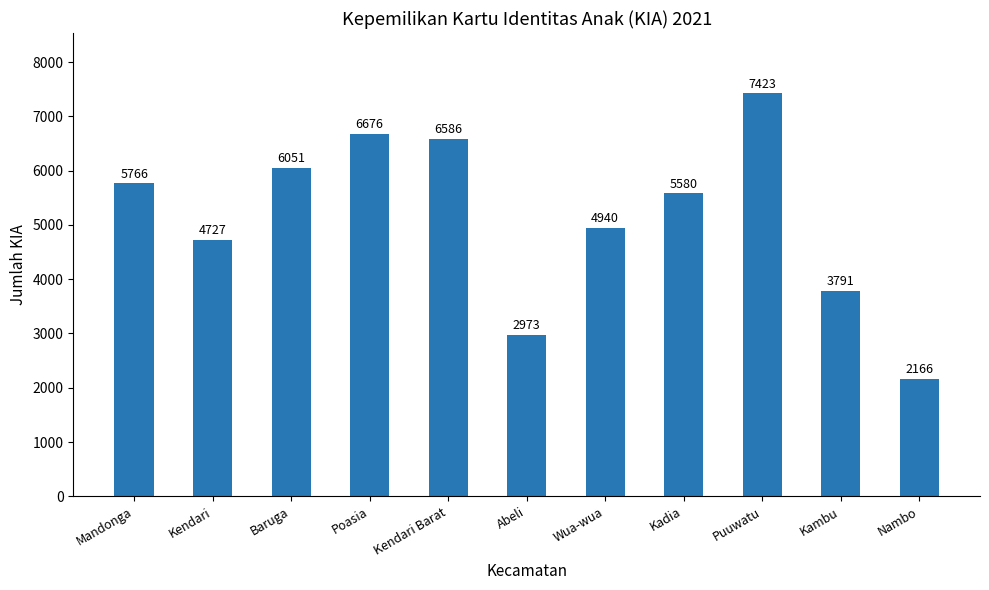

Is it true that the value at Kendari Barat is 6586?

True